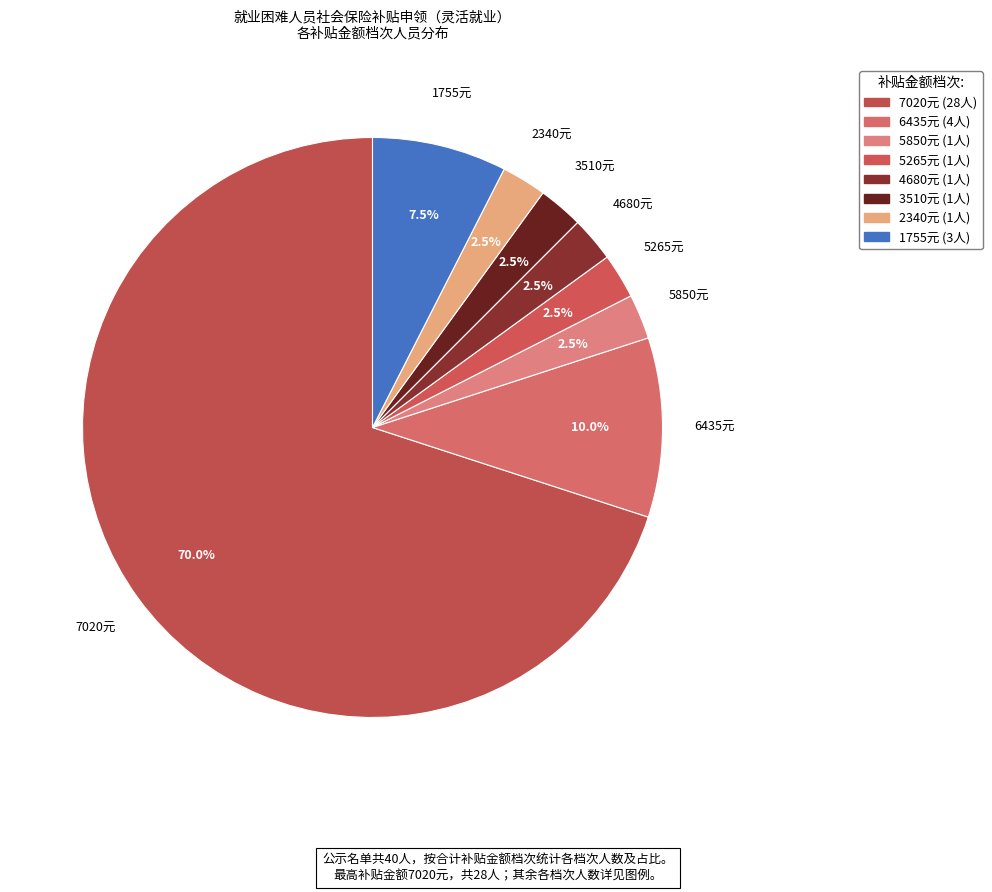

To the nearest percent, what is the difference between the largest and smallest slice percentages?

68%